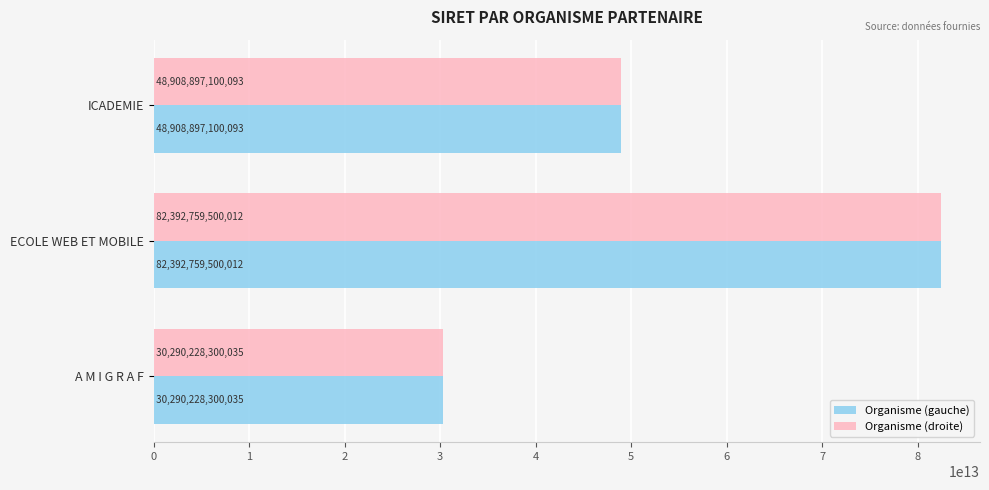

At which category does the chart reach its peak across all series?

ECOLE WEB ET MOBILE